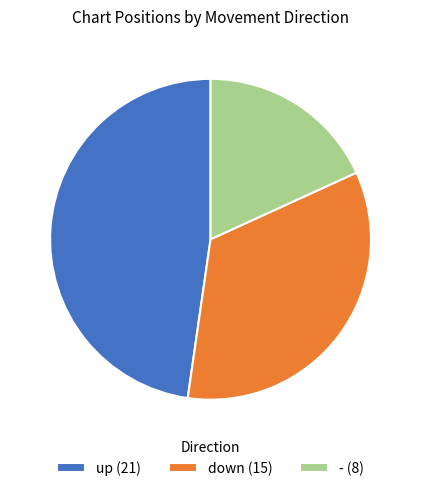

Which has a higher value, down (15) or - (8)?

down (15)